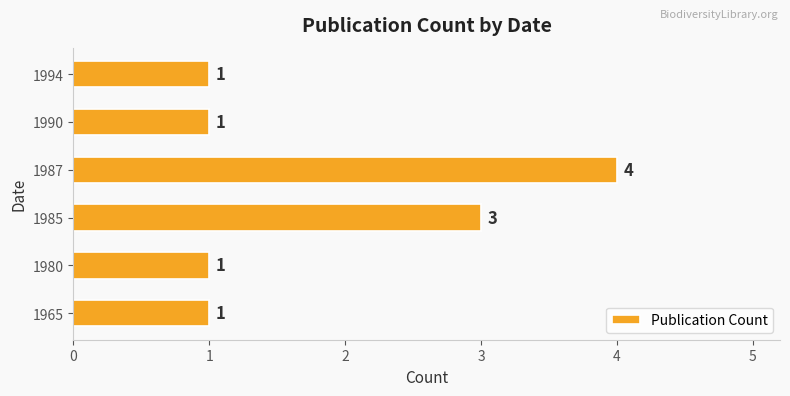

What is the maximum value shown in the chart?

4